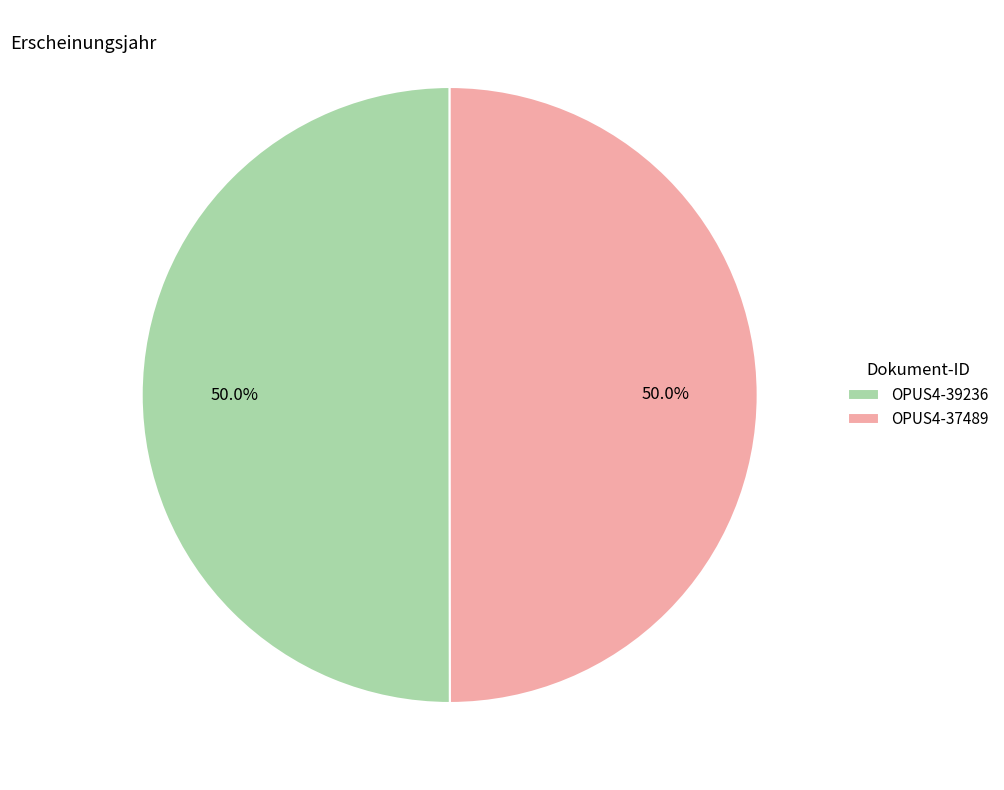

How much of the chart is everything except OPUS4-37489?

50.0%